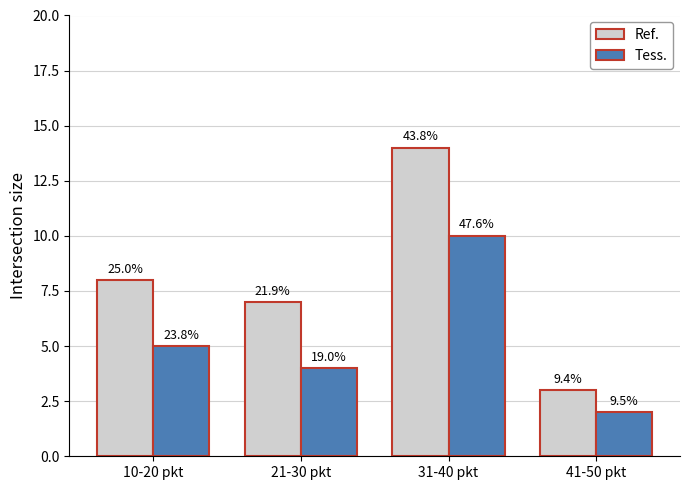

Between 10-20 pkt and 41-50 pkt, which series saw the biggest shift?

Ref.